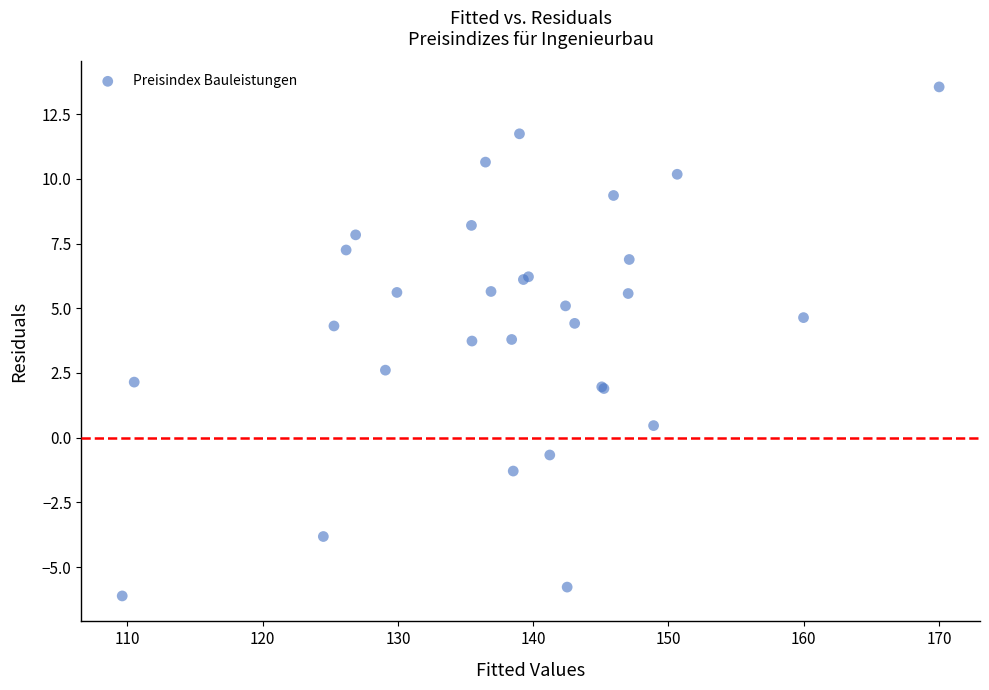

What Y value in the scatter plot is closest to 3?

2.6